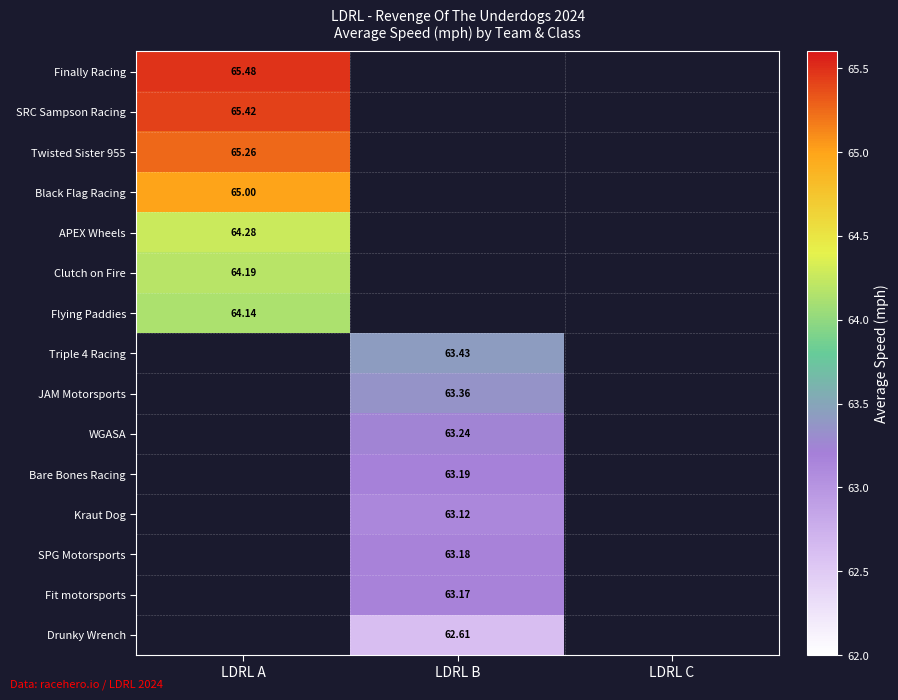

What is the spread (max minus min) of values at LDRL A?

1.3